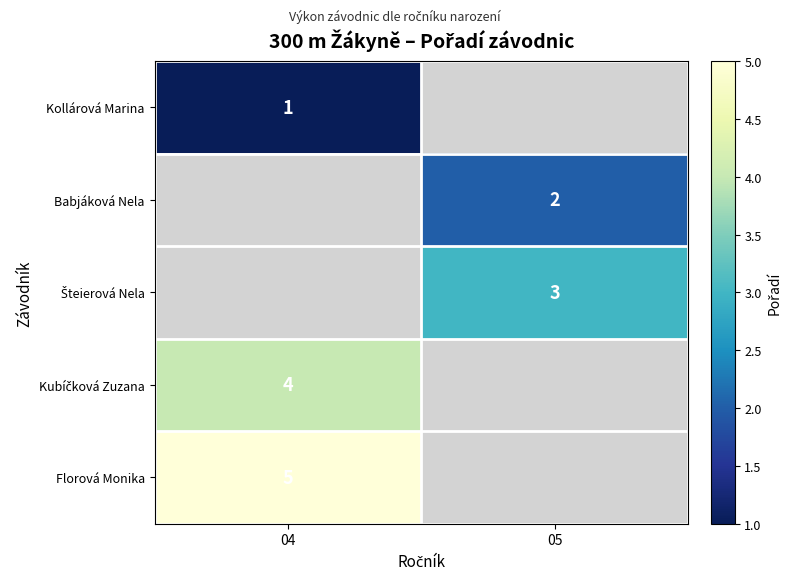

Which has a higher value, 05 or 04?

04